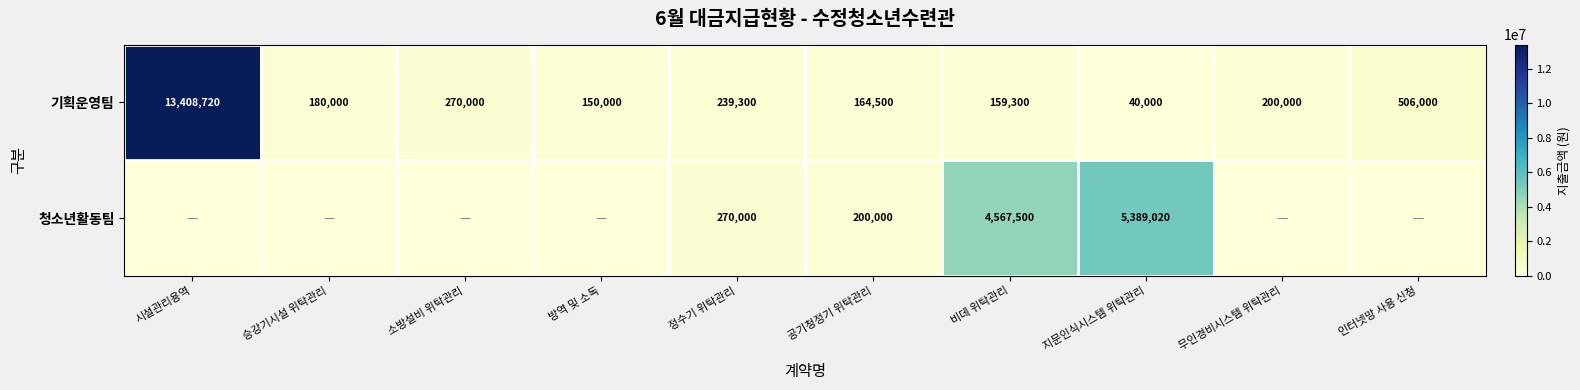

What is the spread (max minus min) of values at 비데 위탁관리?

4408200